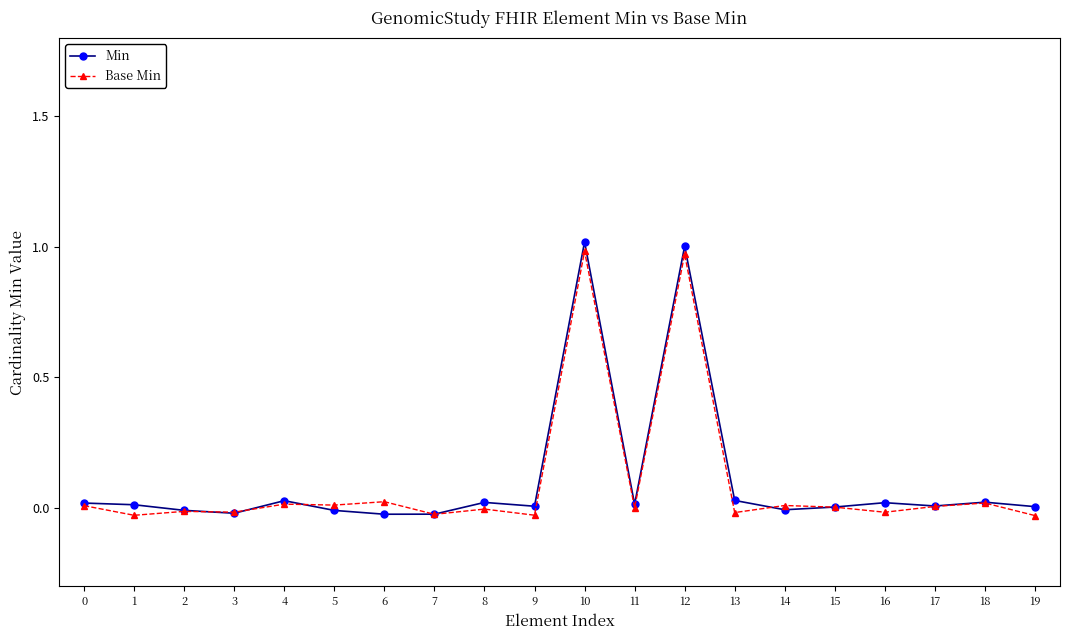

True or false: Base Min has more than 0 points higher than both neighbors.

True